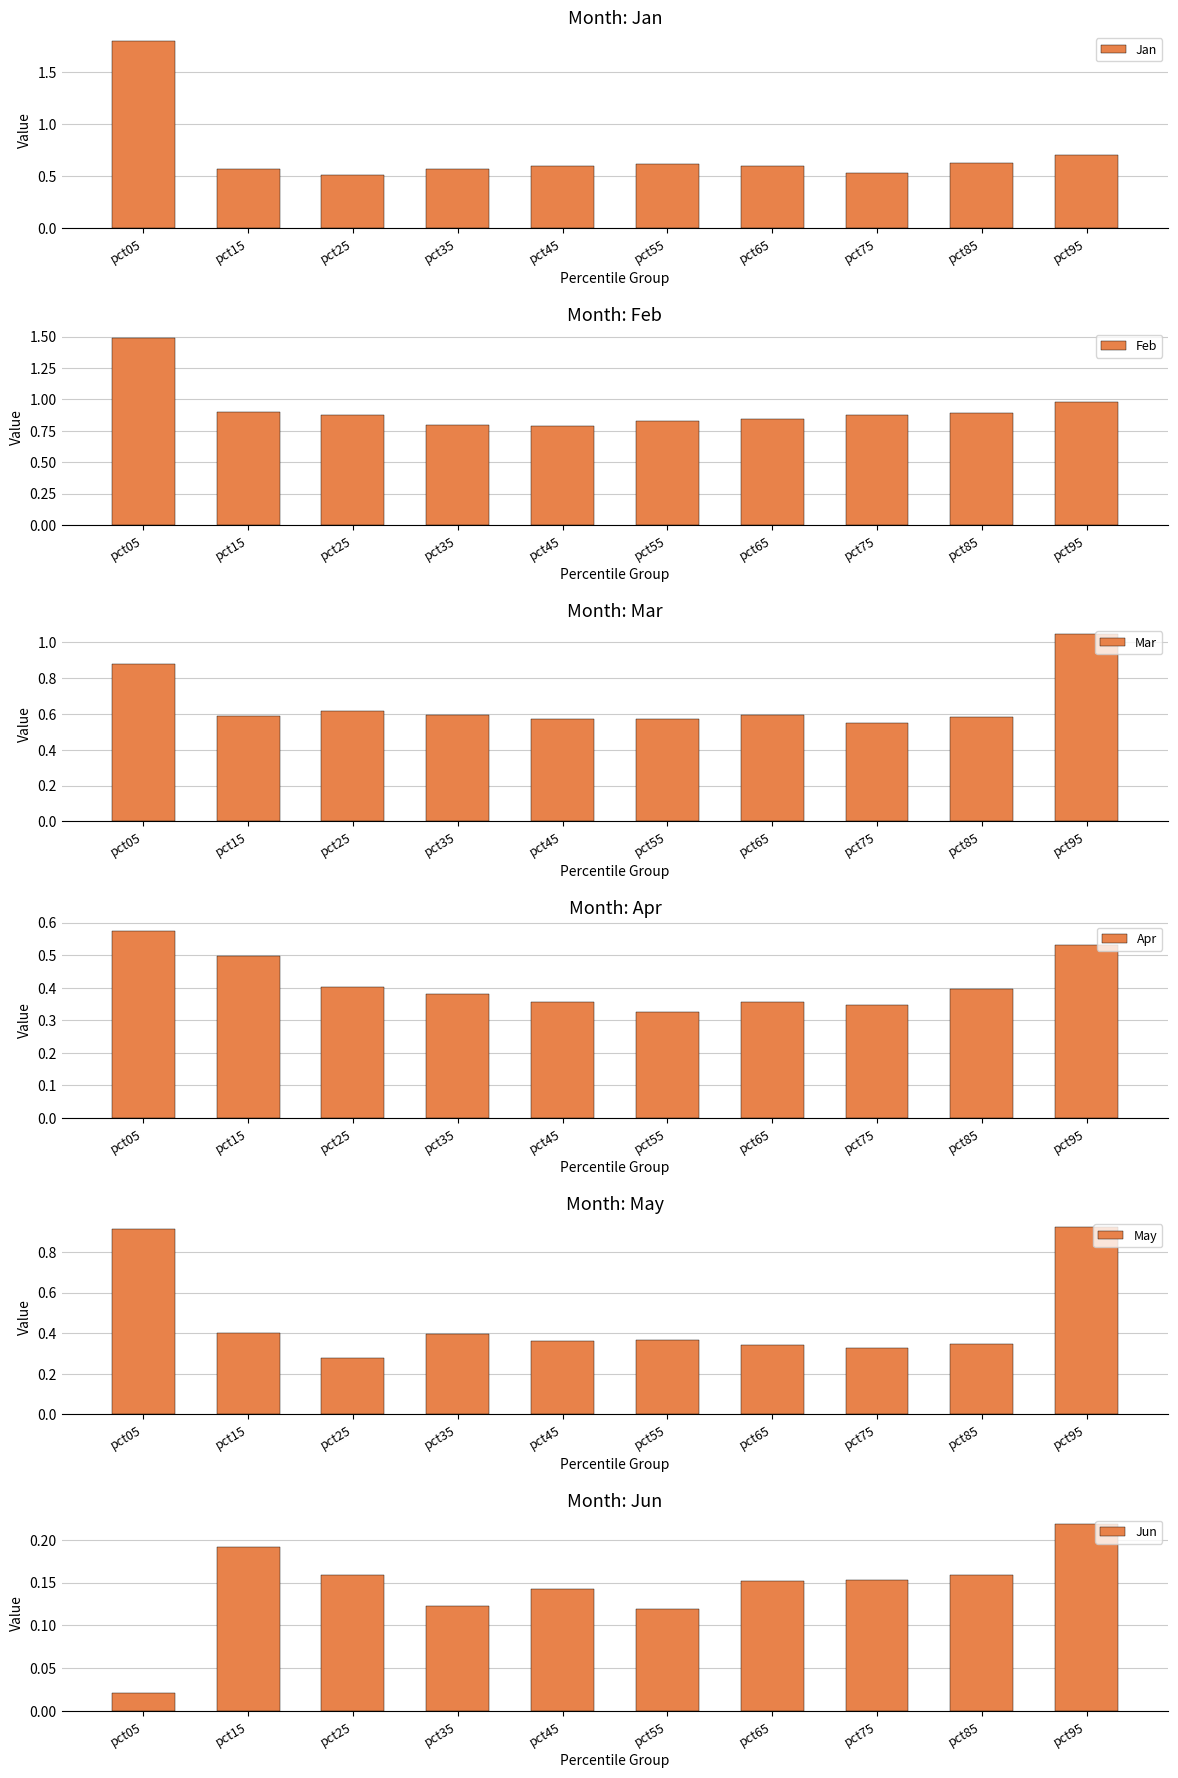

How many Jan values are between 0 and 1?

9